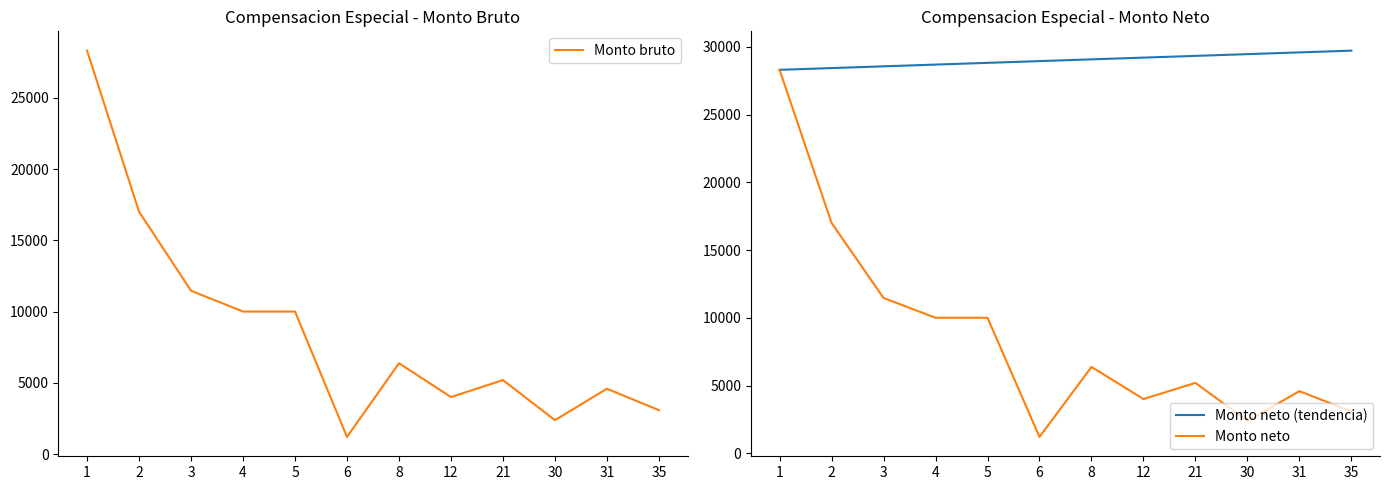

Rank the series by their maximum value, from highest to lowest.

Monto neto (tendencia), Monto bruto, Monto neto